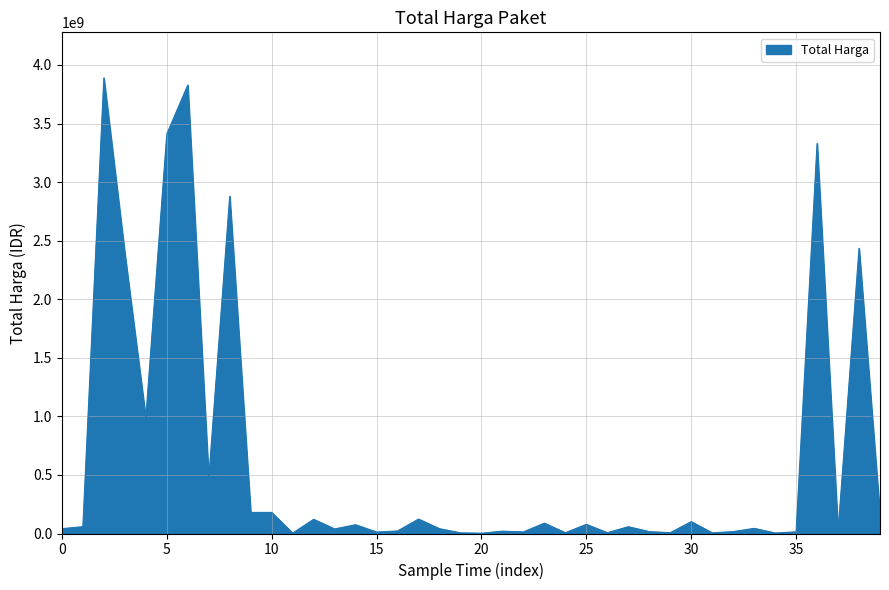

What is the greatest value displayed?

3889401600